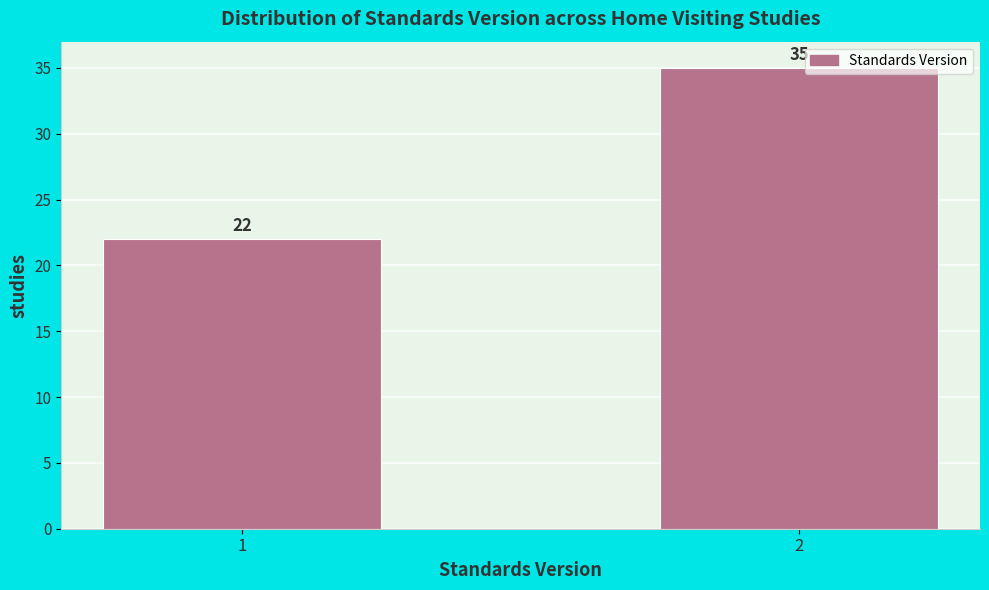

Reading left to right, what are all the values shown in this chart?

22	35